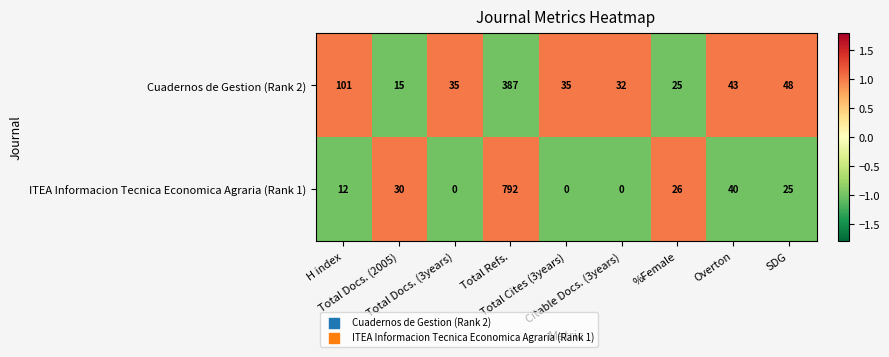

How many data points does each series have?

9